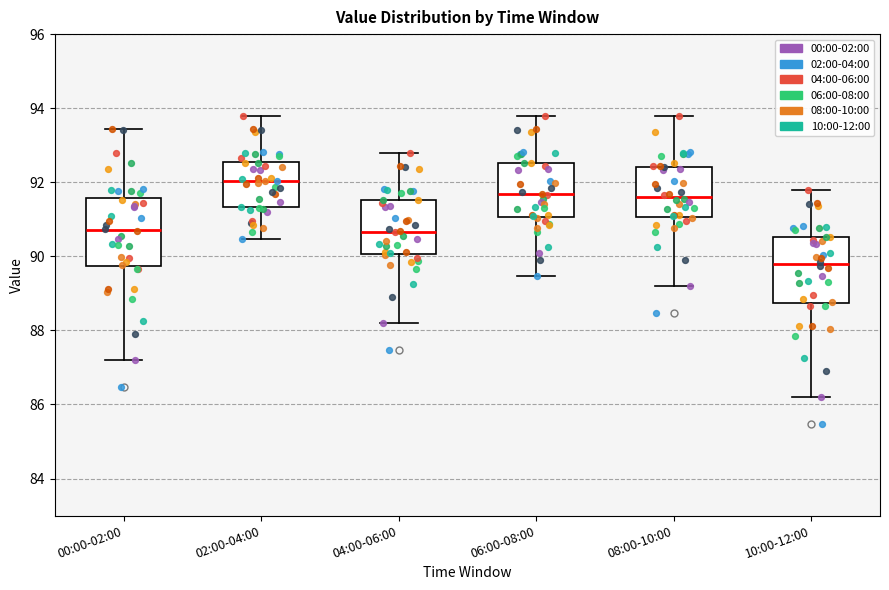

Which box's median line is the highest?

02:00-04:00